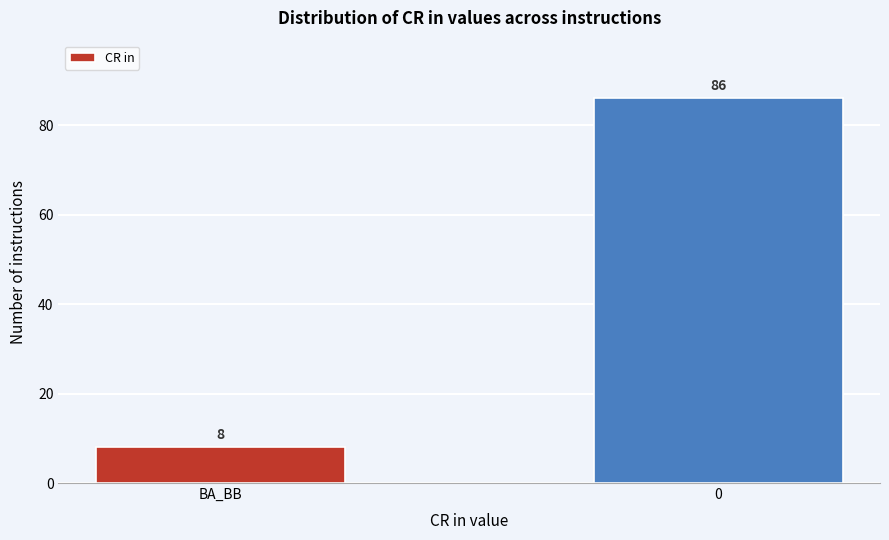

Reading right to left, list all the values displayed in this chart.

86	8